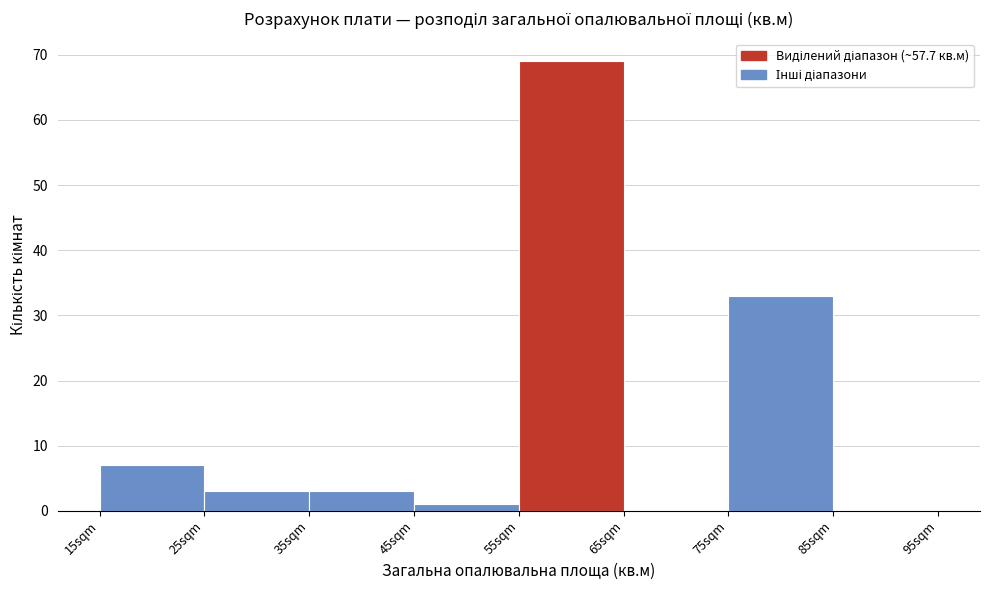

Over which range of the x-axis is the bar tallest?

55 to 65